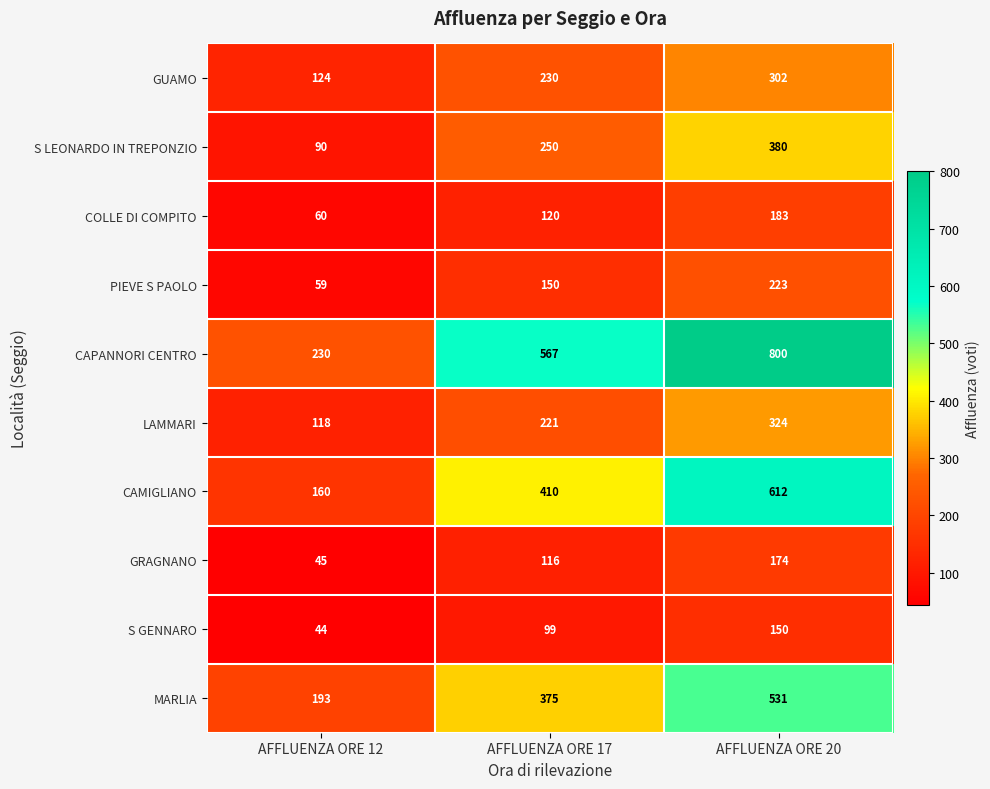

Rank the series by their maximum value, from highest to lowest.

CAPANNORI CENTRO, CAMIGLIANO, MARLIA, S LEONARDO IN TREPONZIO, LAMMARI, GUAMO, PIEVE S PAOLO, COLLE DI COMPITO, GRAGNANO, S GENNARO